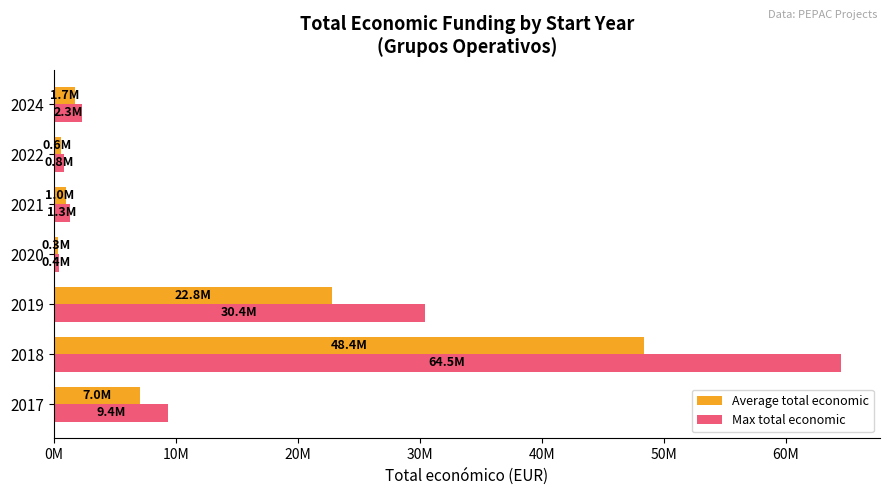

What position from the left is 10M?

2